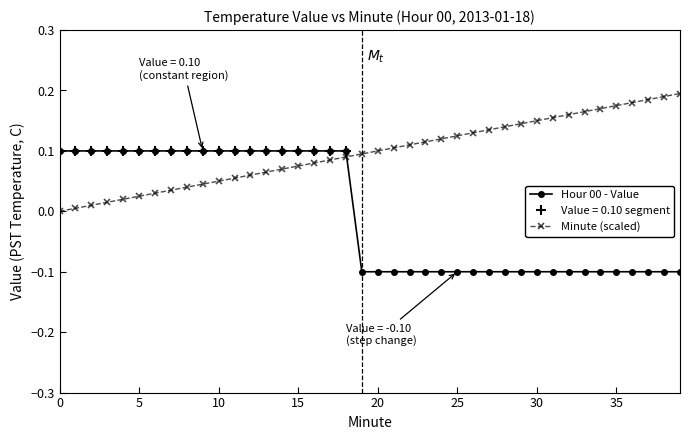

What is the sum of the Minute (scaled) values at 35 and 36?

0.4